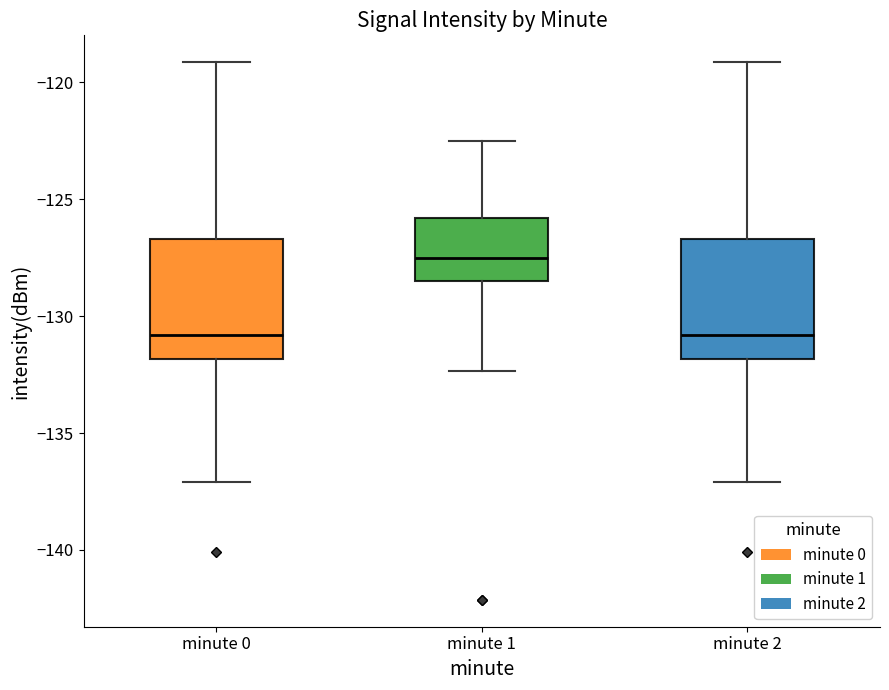

Where is the upper edge of the box for minute 1 on the y-axis? The values are not printed on the chart, so give them approximately, as read against the axis.

-126.0